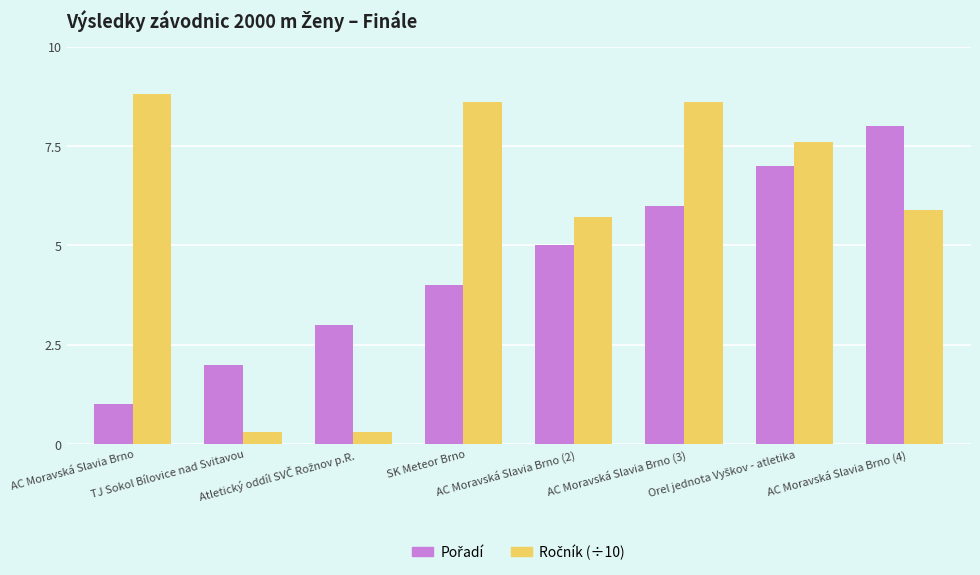

What is the value of the Ročník (÷10) bar at the 5th from the left?

5.7